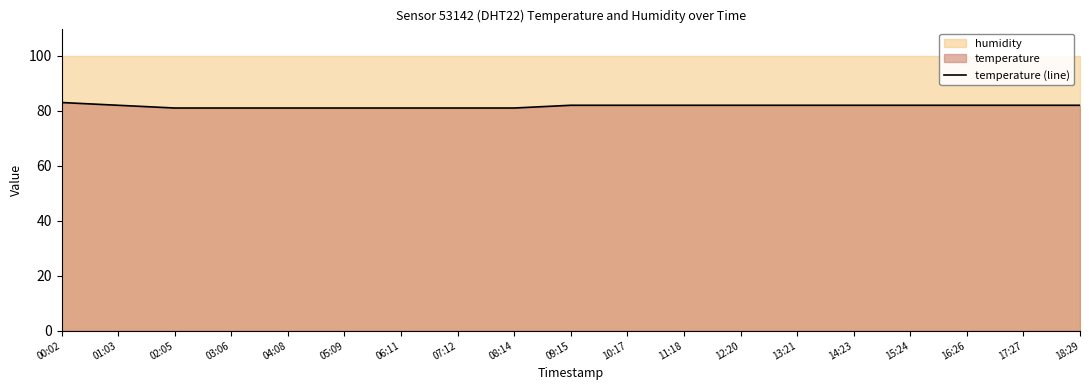

What value does the data have at 03:06?

81